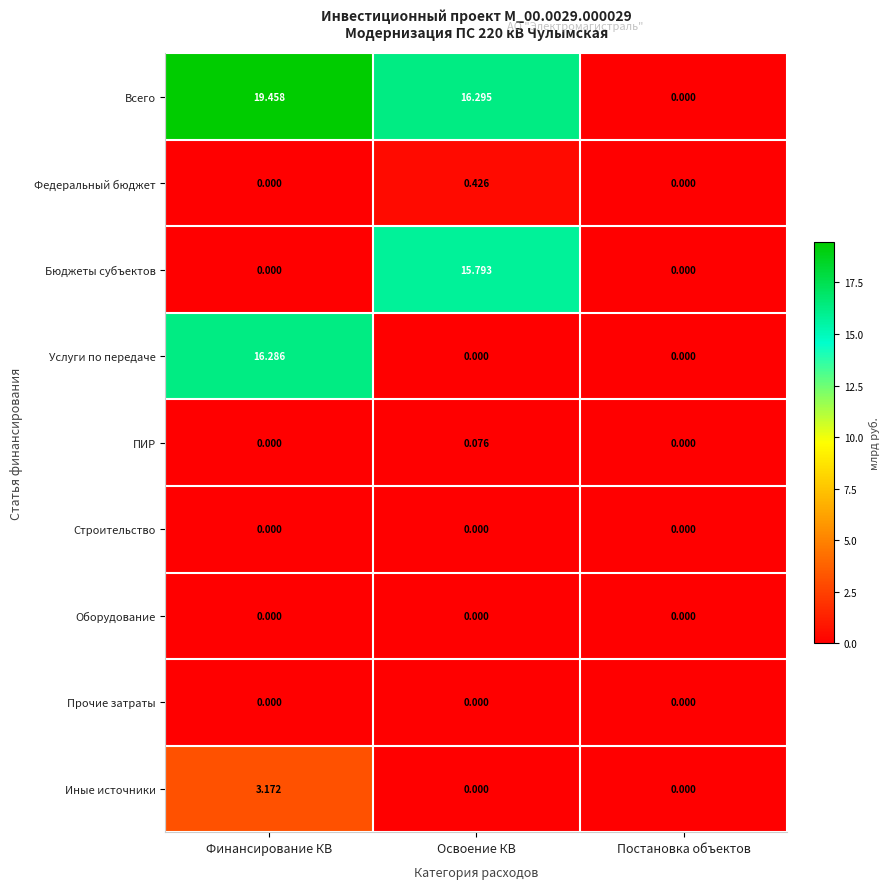

At which category is the sum across all series the highest?

Финансирование КВ